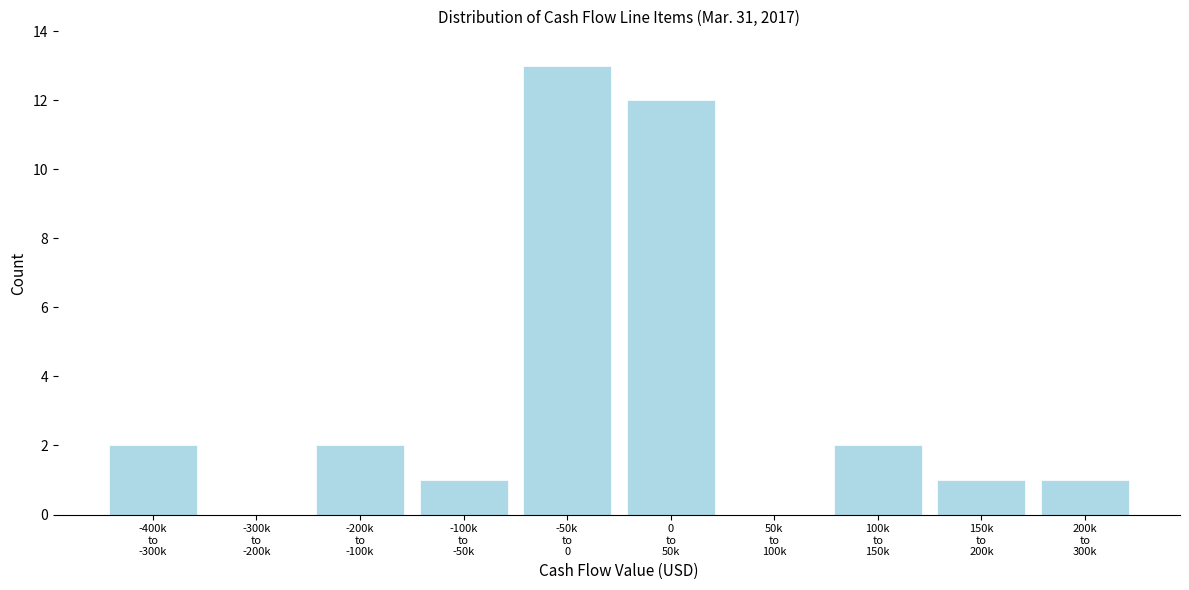

What is the sum of all values?

34